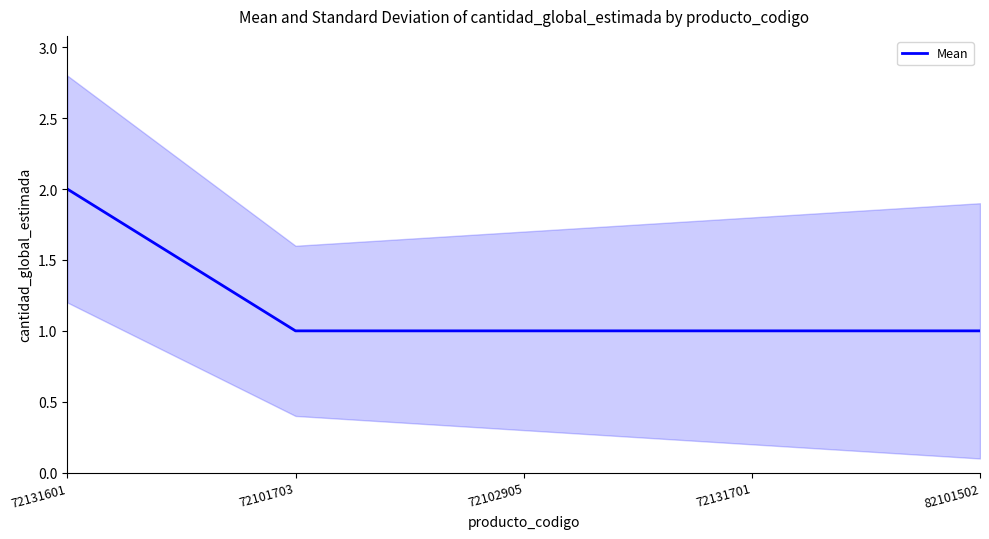

What is the average value?

1